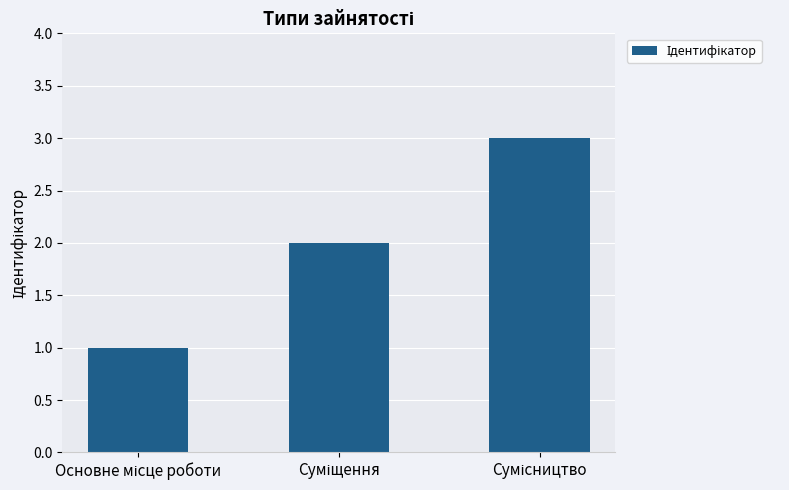

Count the number of categories in the chart.

3